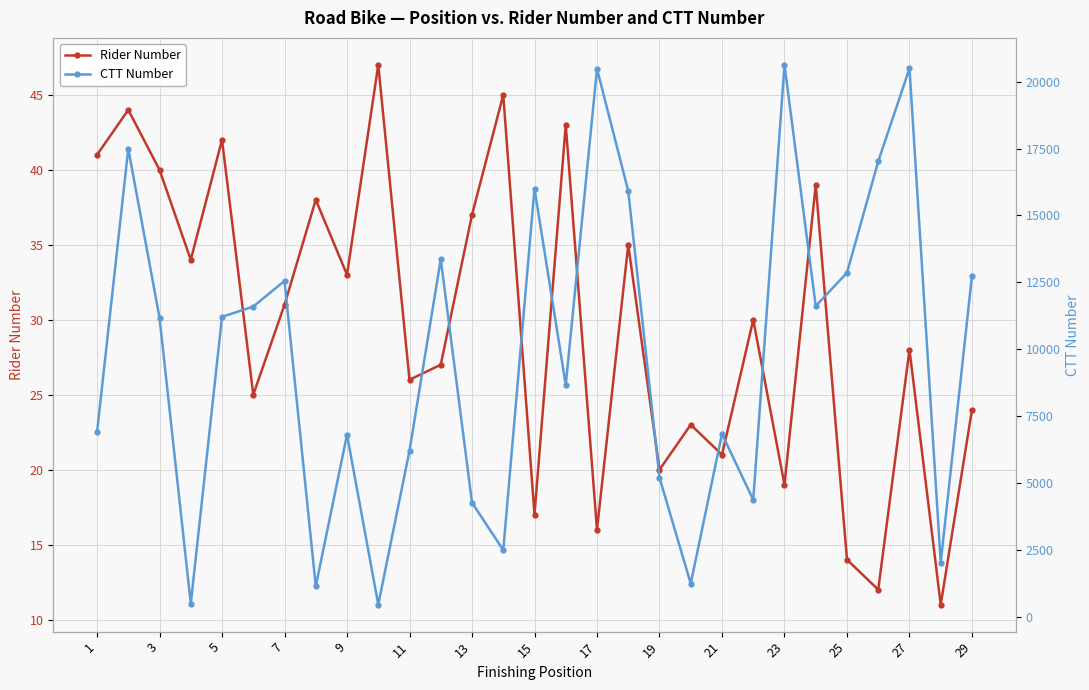

Which series has the largest total across all categories?

CTT Number